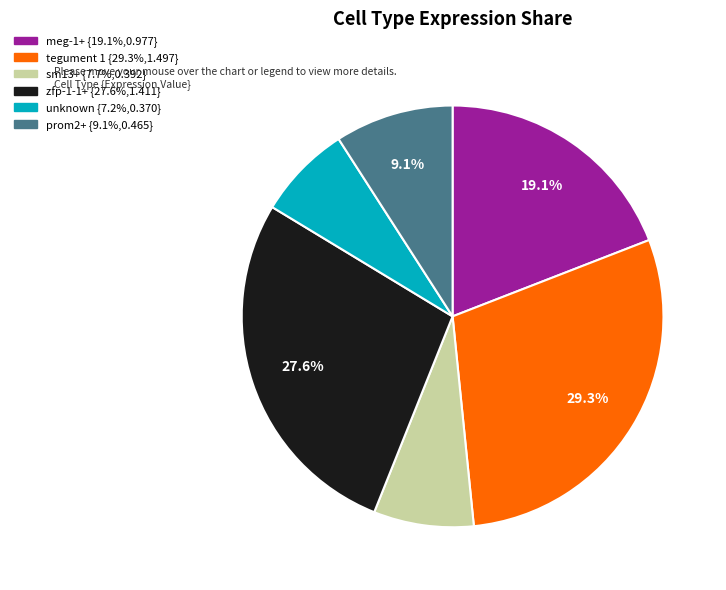

What is the largest slice in the pie chart?

tegument 1